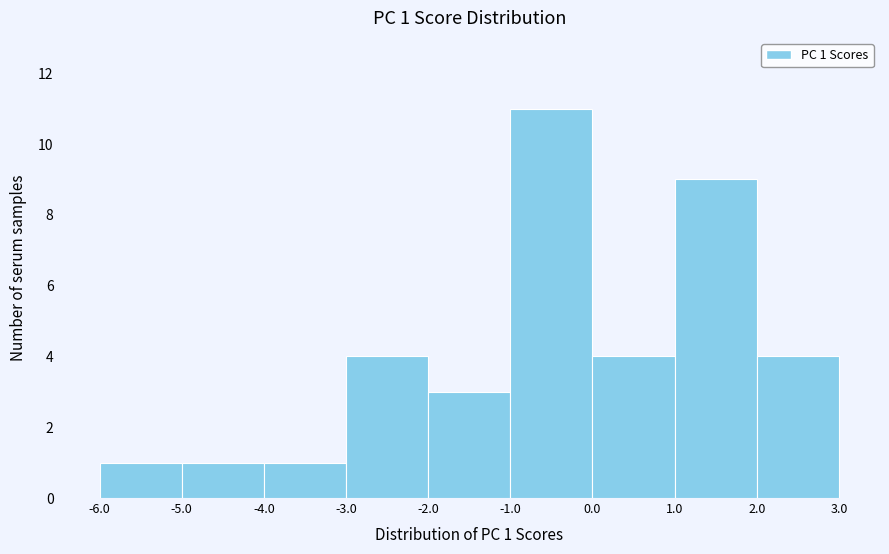

Over which range of the x-axis is the bar tallest?

-1.0 to 0.0